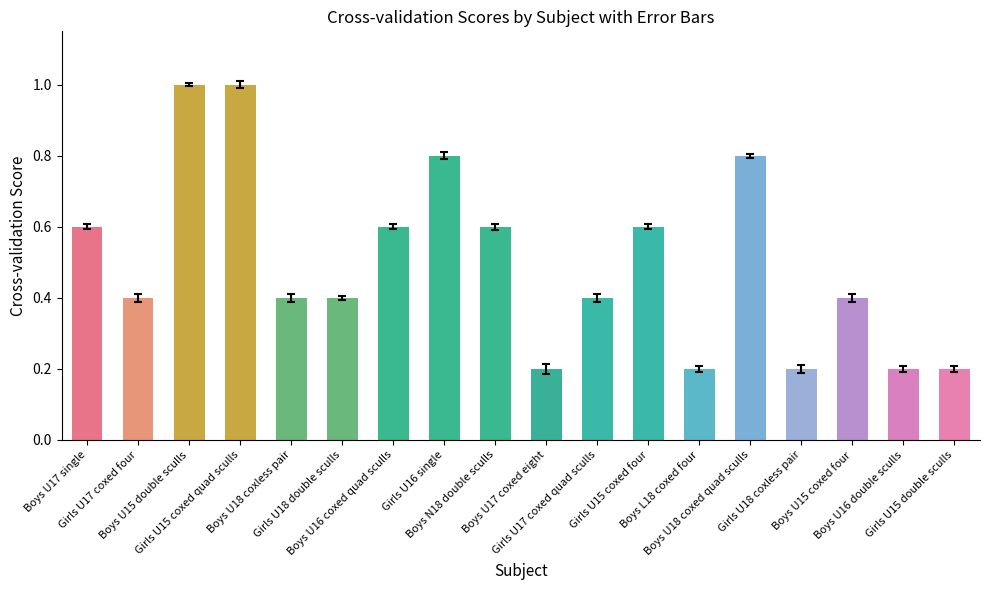

Between Girls U15 double sculls and Boys U17 single, which is larger?

Boys U17 single